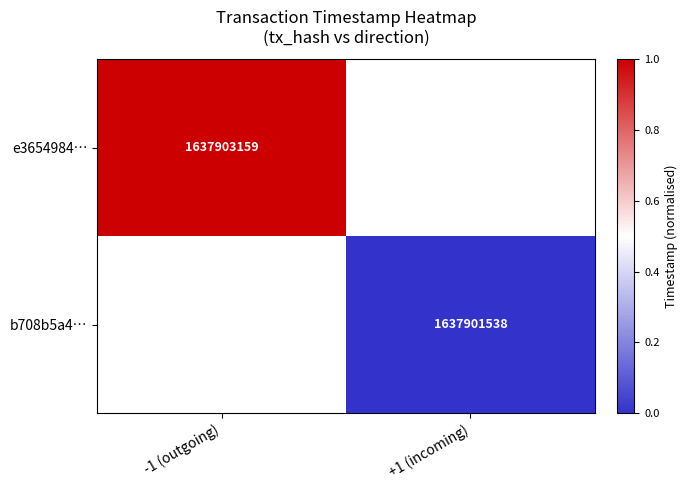

True or false: e3654984… has a value of 0.3 at -1 (outgoing).

False